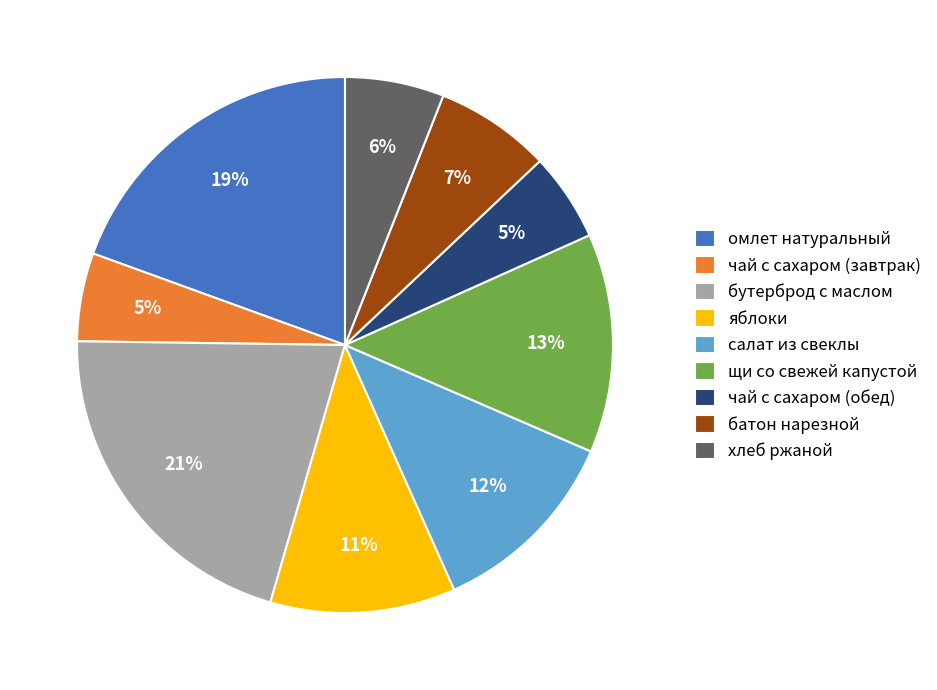

Combined, do хлеб ржаной and яблоки account for over 50%?

No